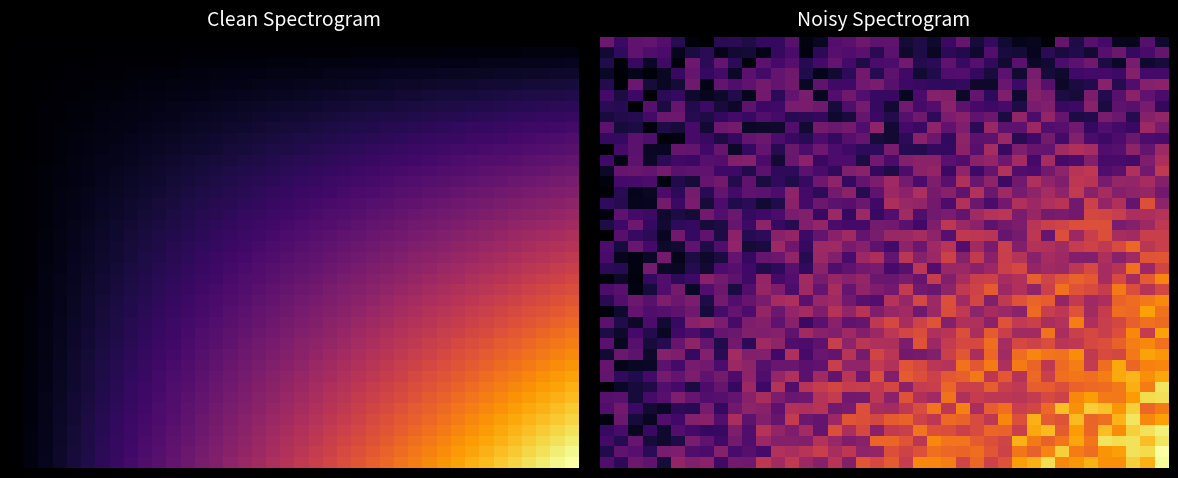

What is the total value across all series at 13?

82.3